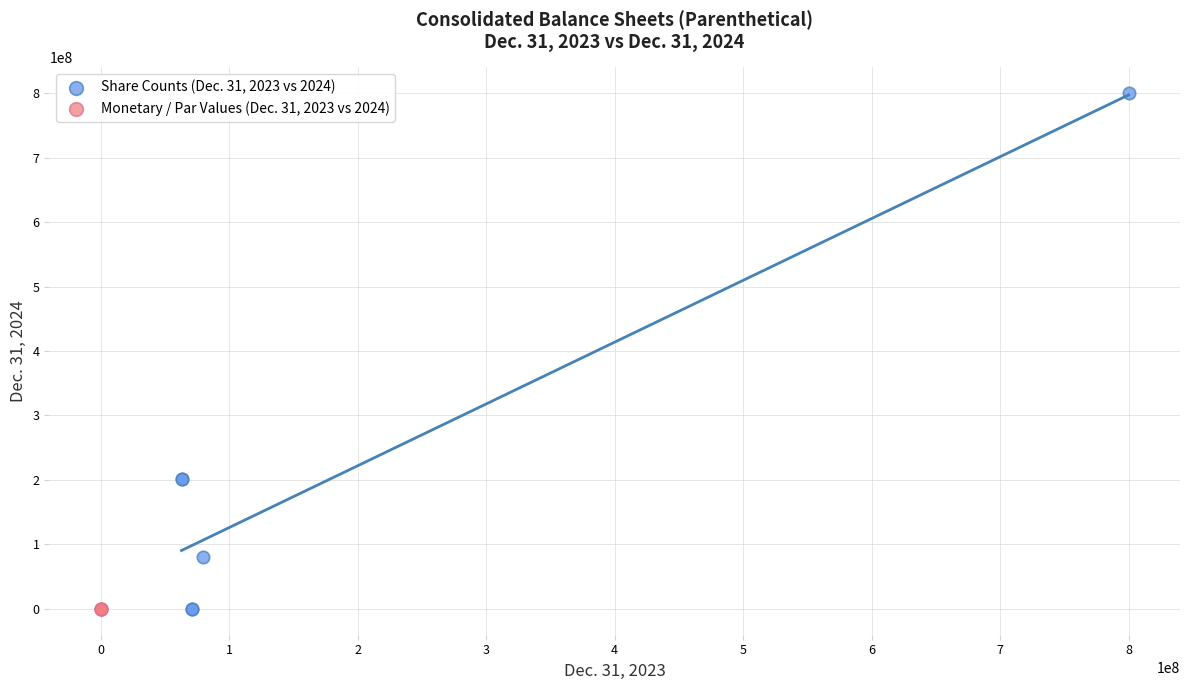

Which series contains the highest Y value?

Share Counts (Dec. 31, 2023 vs 2024)